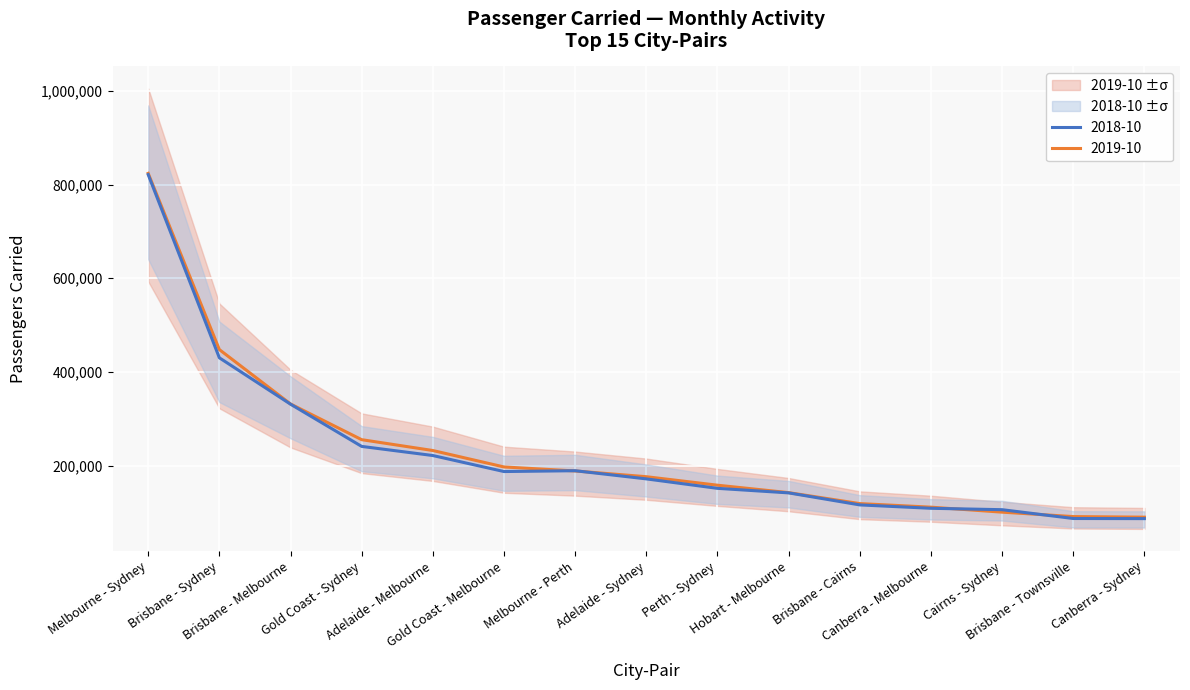

At which category does the chart reach its peak across all series?

Melbourne - Sydney